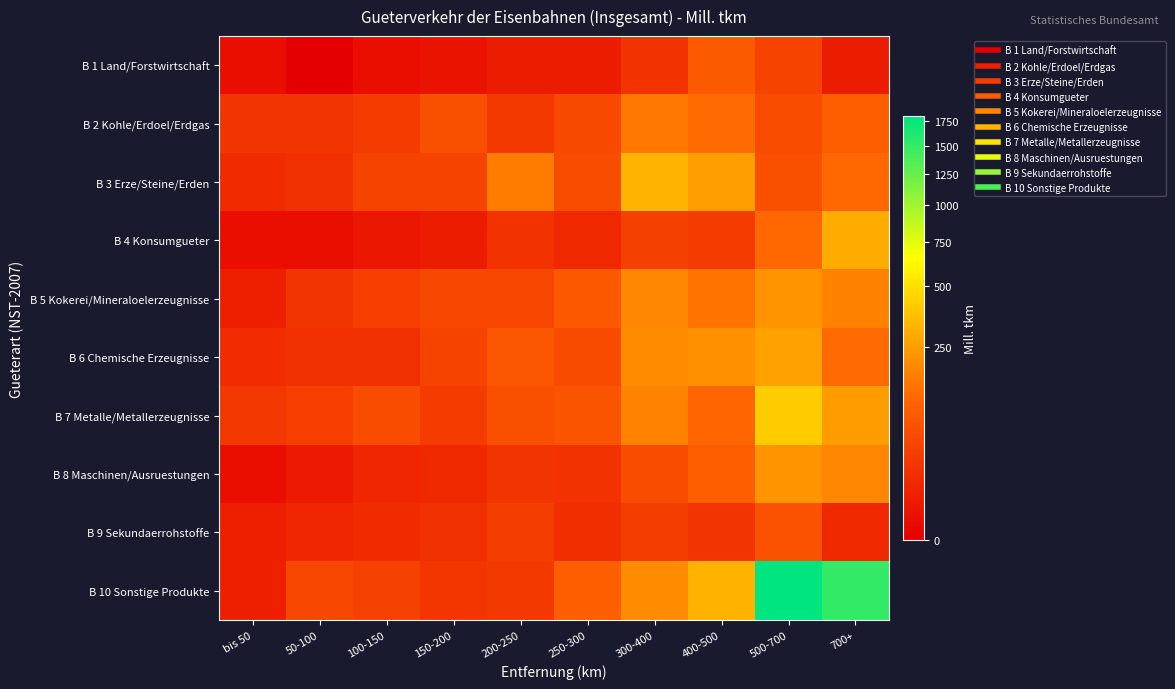

Which label corresponds to the largest value in the chart?

500-700